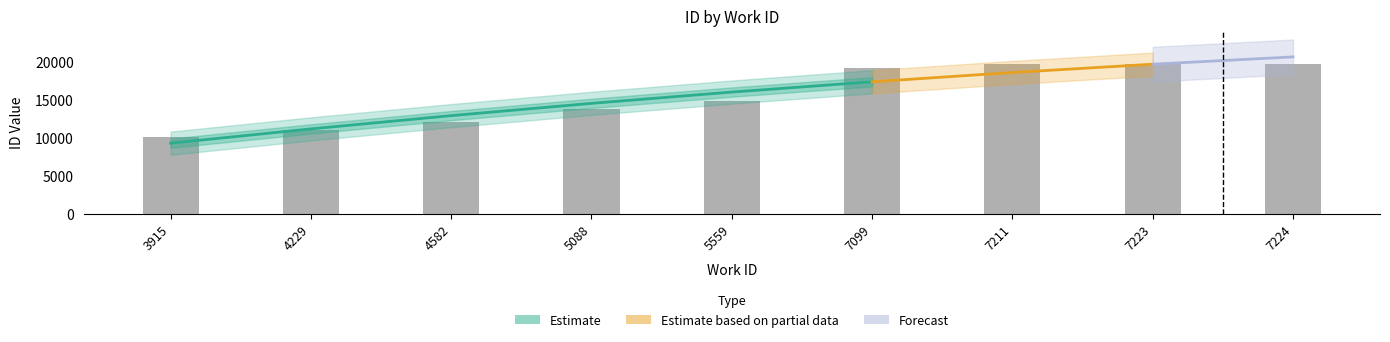

Reading left to right, what are all the values shown in this chart?

10143	11013	12057	13740	14852	19203	19673	19697	19698